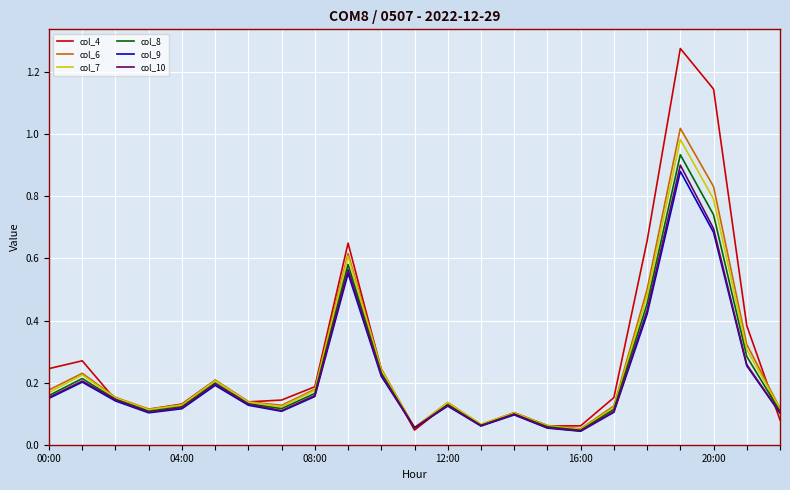

Which series has the widest spread of values?

col_4